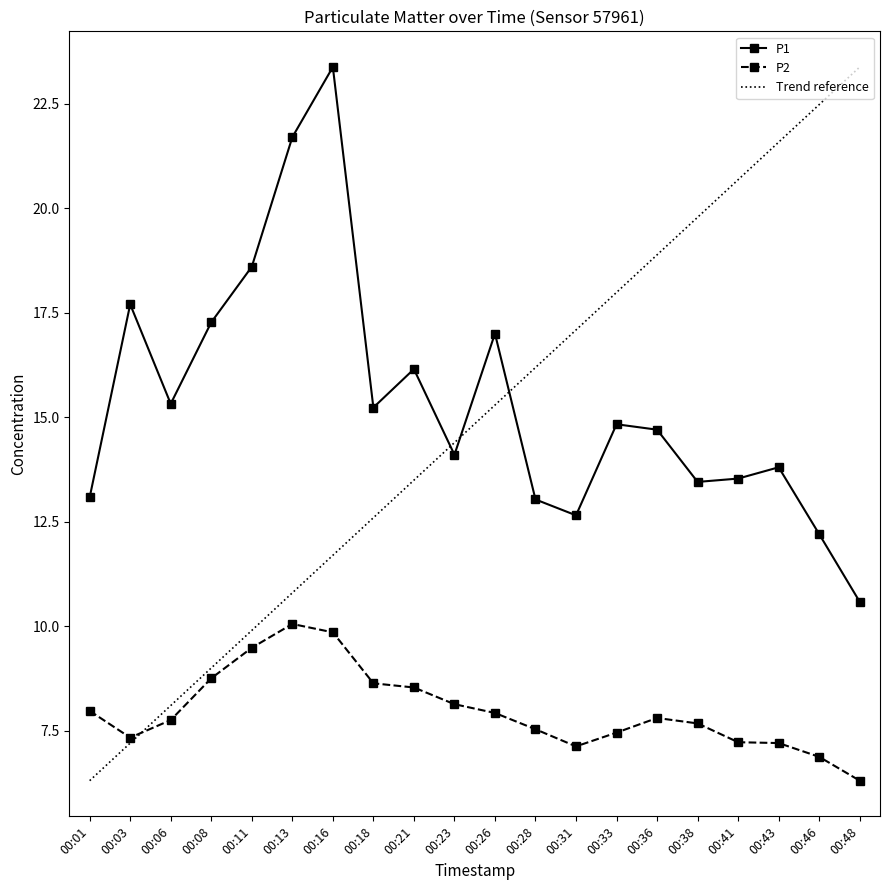

Which label corresponds to the smallest value in the chart?

00:48